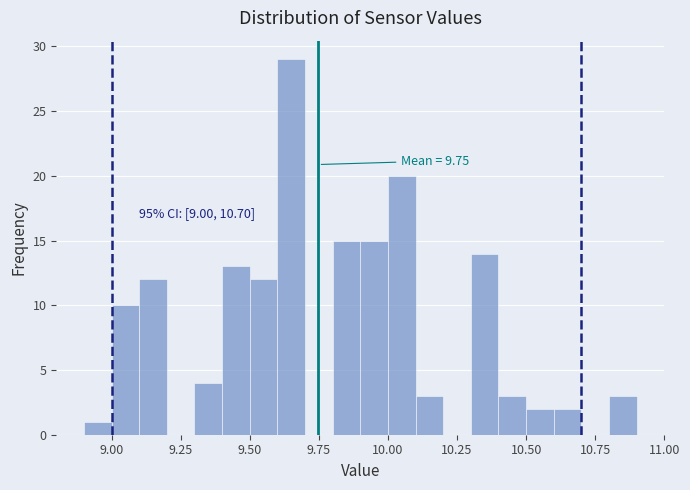

Around what value on the x-axis is the tallest bar? Give the approximate position of its centre, as read against the axis.

9.65